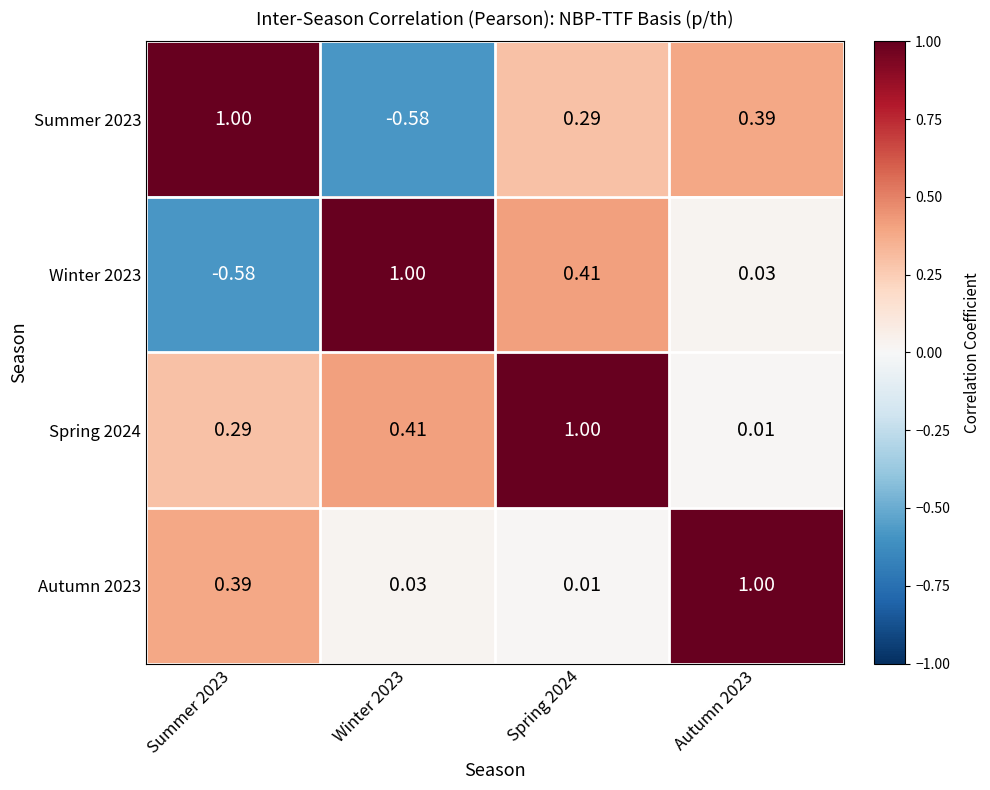

Is the value of Autumn 2023 at Spring 2024 greater than the value of Winter 2023 at Summer 2023?

Yes